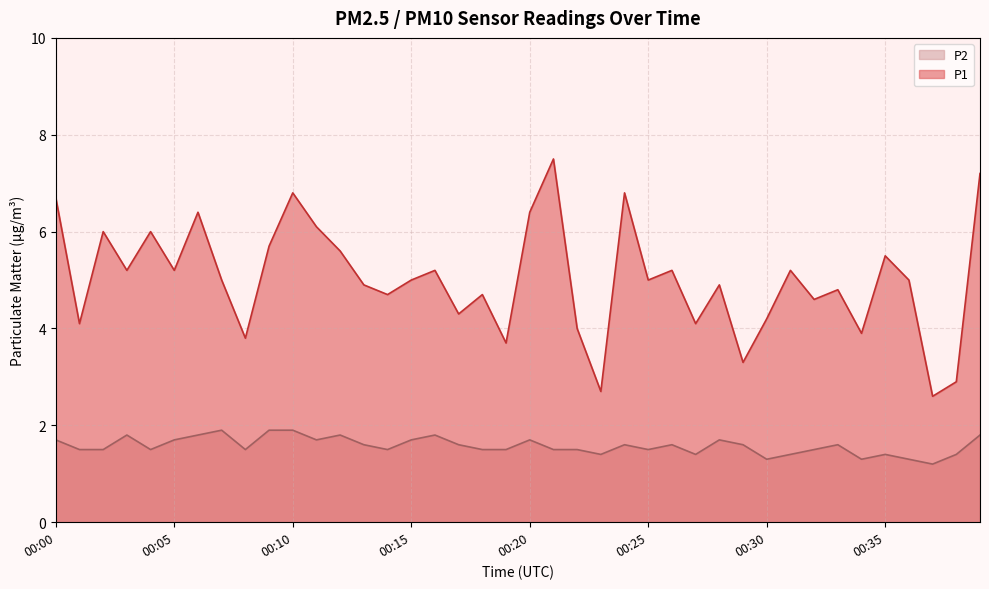

Between 00:26 and 00:37, which series saw the biggest shift?

P1